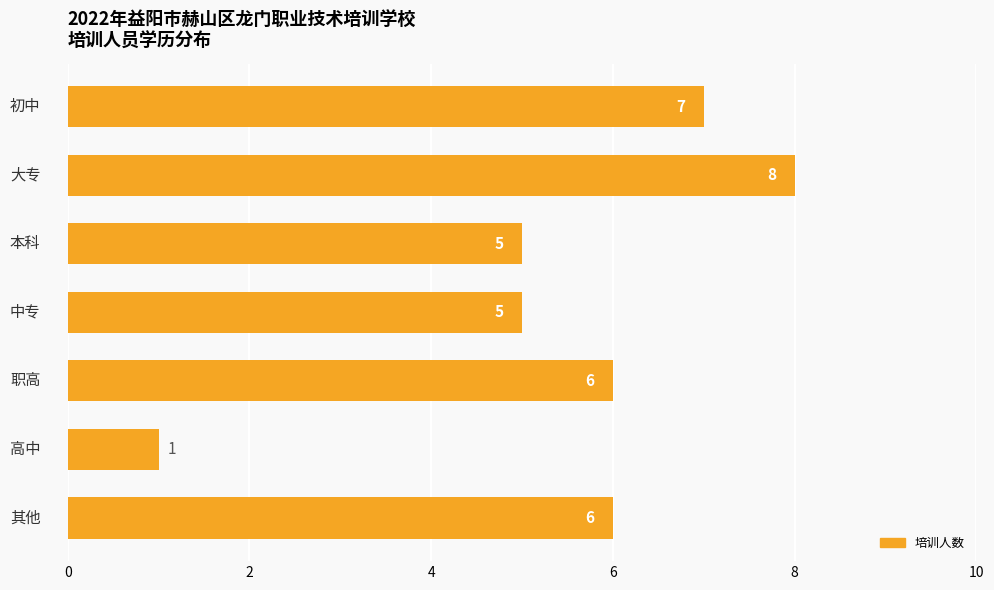

Reading bottom to top, list all the values displayed in this chart.

6	1	6	5	5	8	7